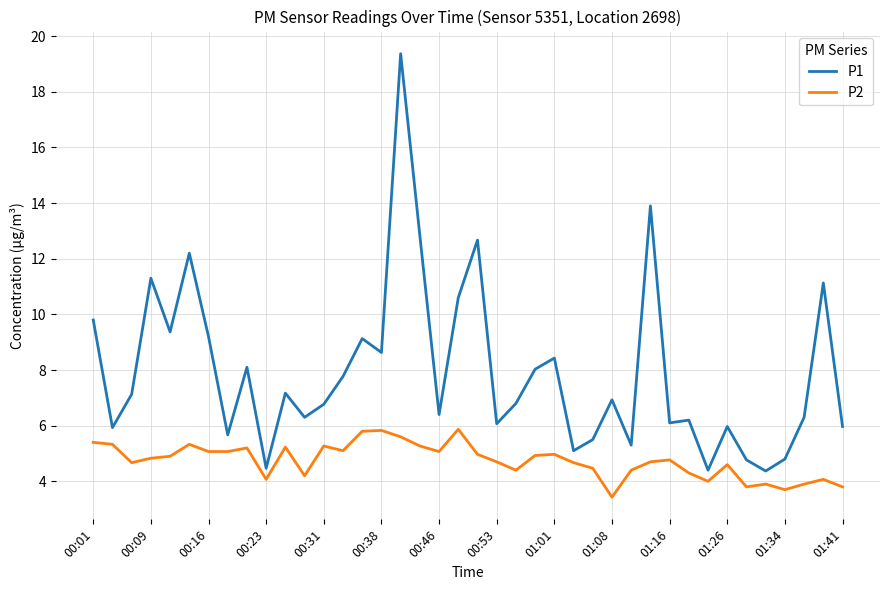

Which series has the largest total across all categories?

P1